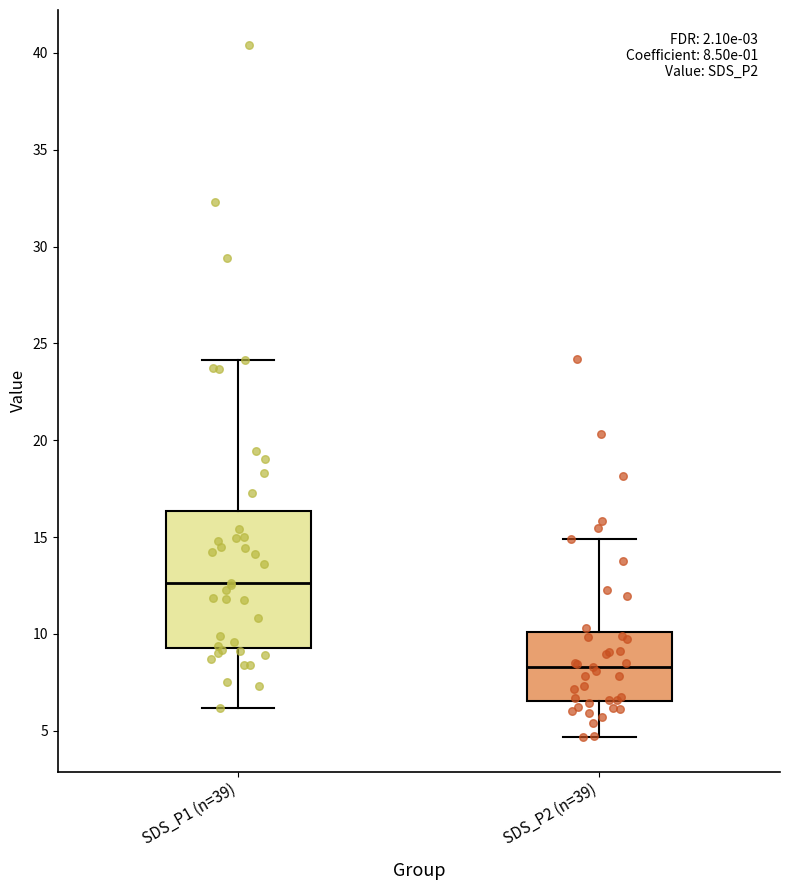

Which box has the highest median line?

SDS_P1 (n=39)